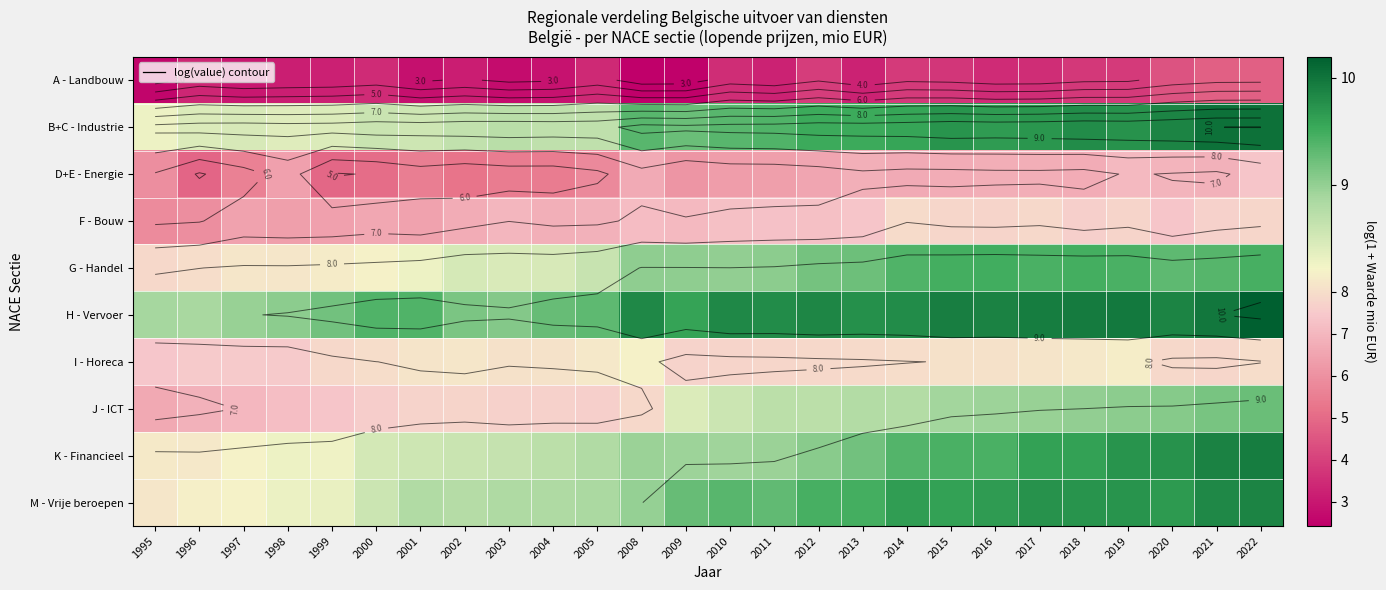

The I - Horeca series shows 7.8 at 2010. True or false?

True